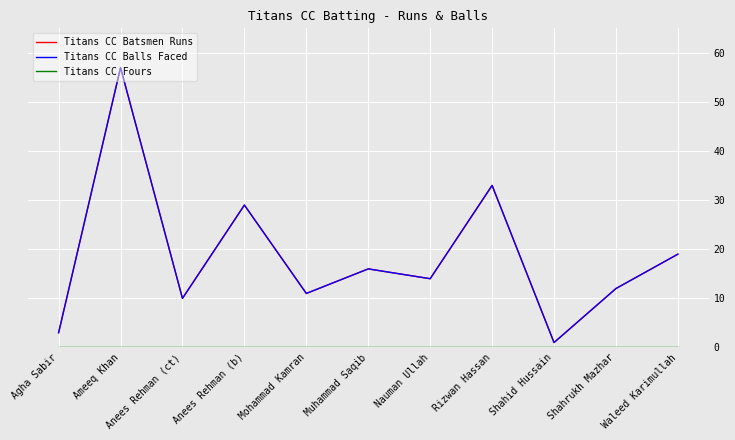

Which category has the highest value in the Titans CC Fours series?

Agha Sabir